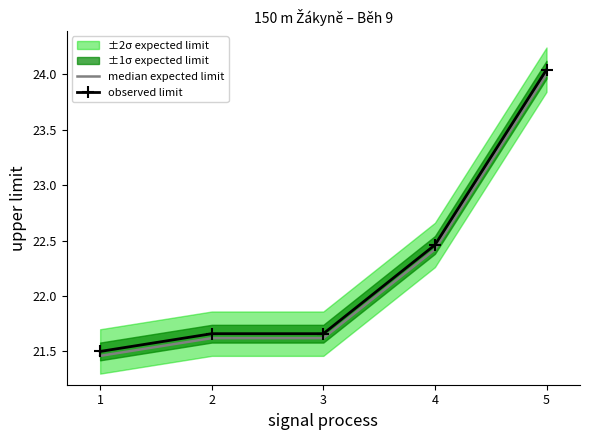

What is the sum of all observed limit values?

111.3